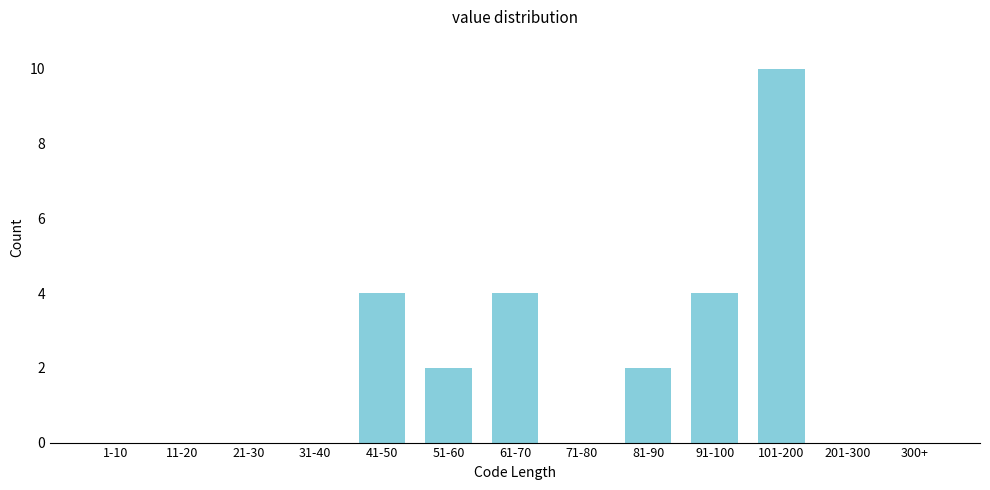

Reading left to right, what are all the values shown in this chart?

1-10=0	11-20=0	21-30=0	31-40=0	41-50=4	51-60=2	61-70=4	71-80=0	81-90=2	91-100=4	101-200=10	201-300=0	300+=0